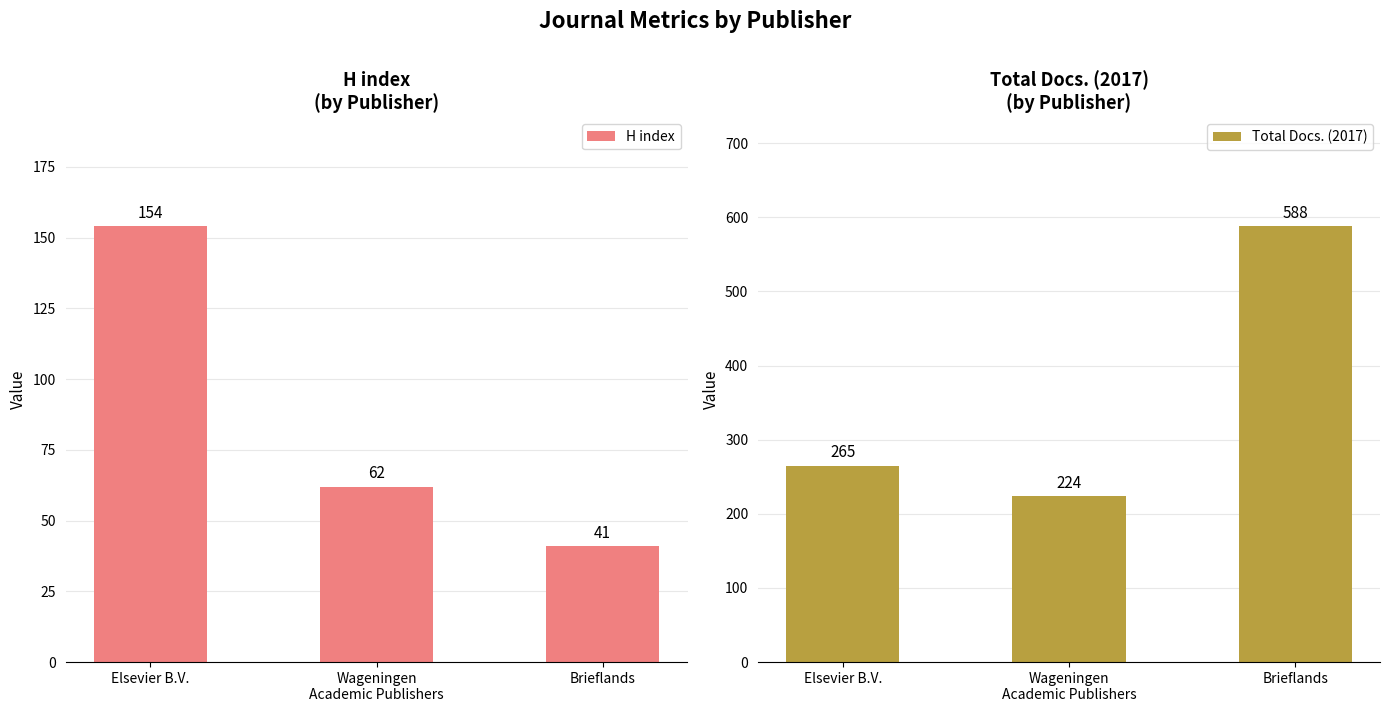

What are all the series names shown in the legend?

H index, Total Docs. (2017)